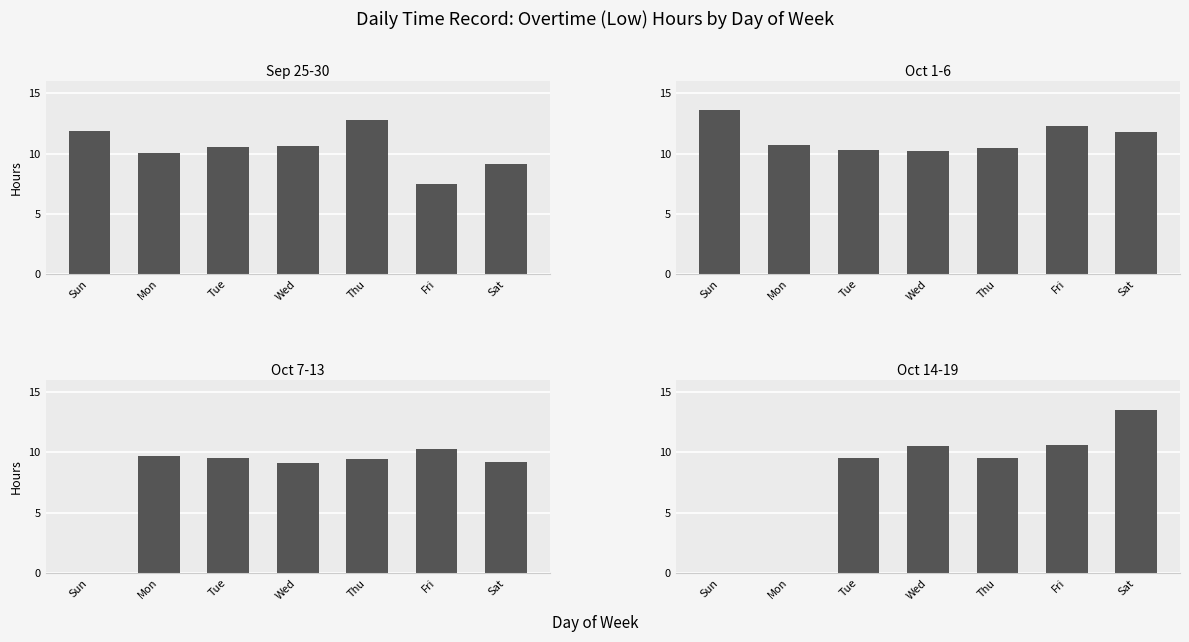

Is it true that Oct 1-6 equals 12.3 at Fri?

True